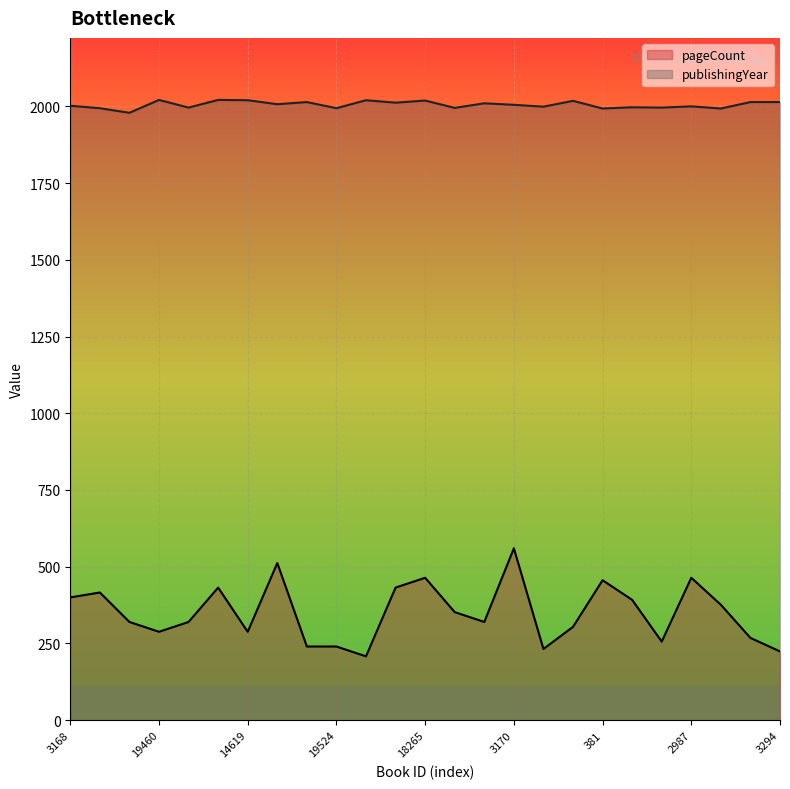

The value of pageCount at 3171 is 319. True or false?

False